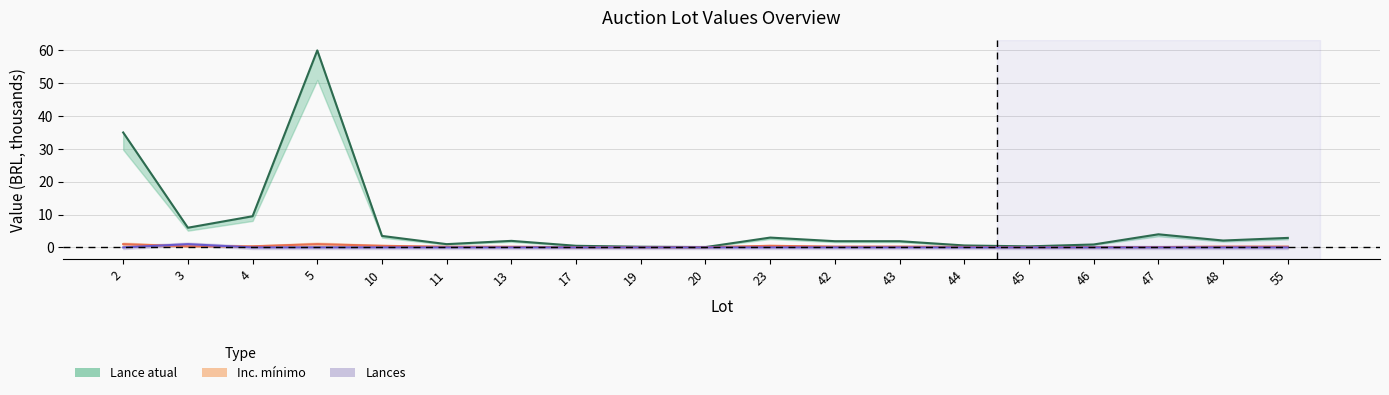

Which category has the lowest value in the Lance atual series?

20